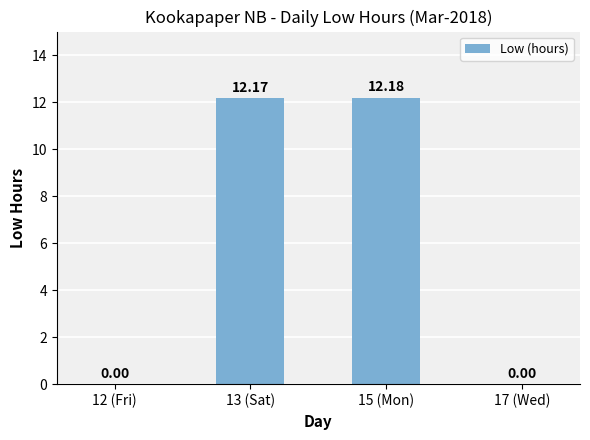

What is the sum of the values at 17 (Wed) and 15 (Mon)?

12.2